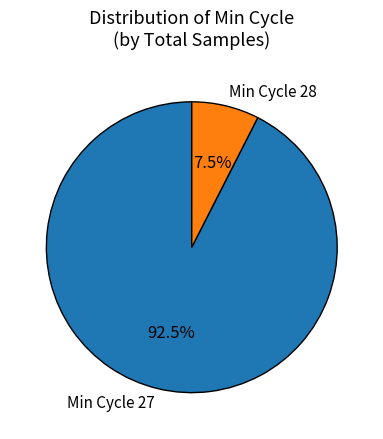

To the nearest percent, what is the average slice percentage?

50%